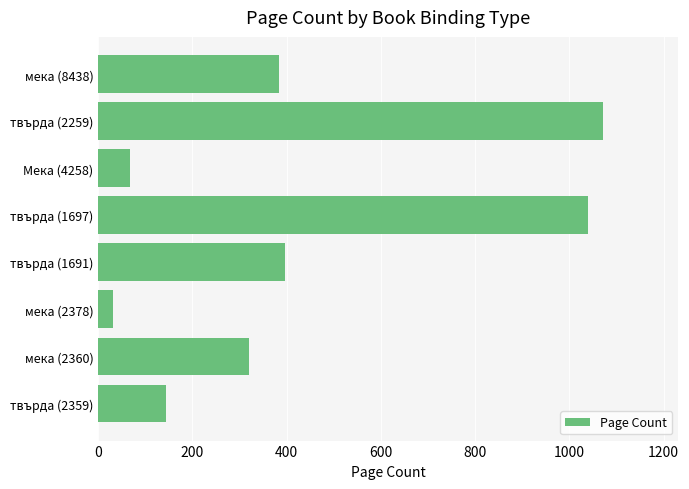

Rank the categories by value from lowest to highest.

мека (2378), Мека (4258), твърда (2359), мека (2360), мека (8438), твърда (1691), твърда (1697), твърда (2259)